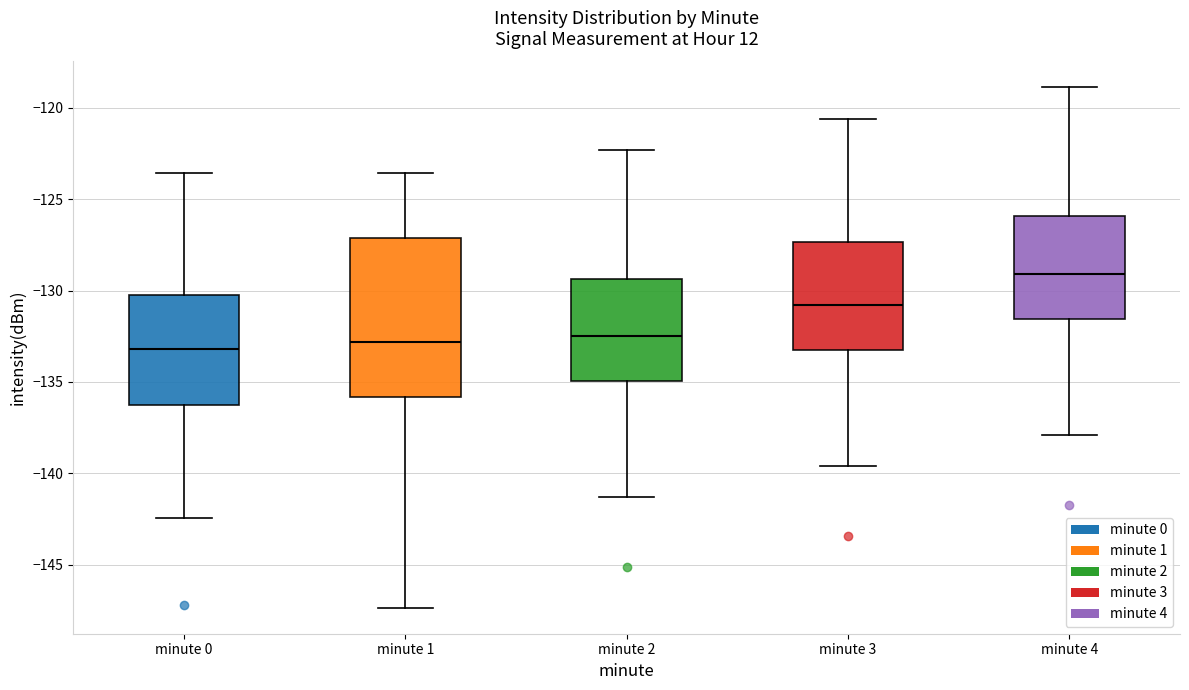

Which box has the highest median line?

minute 4